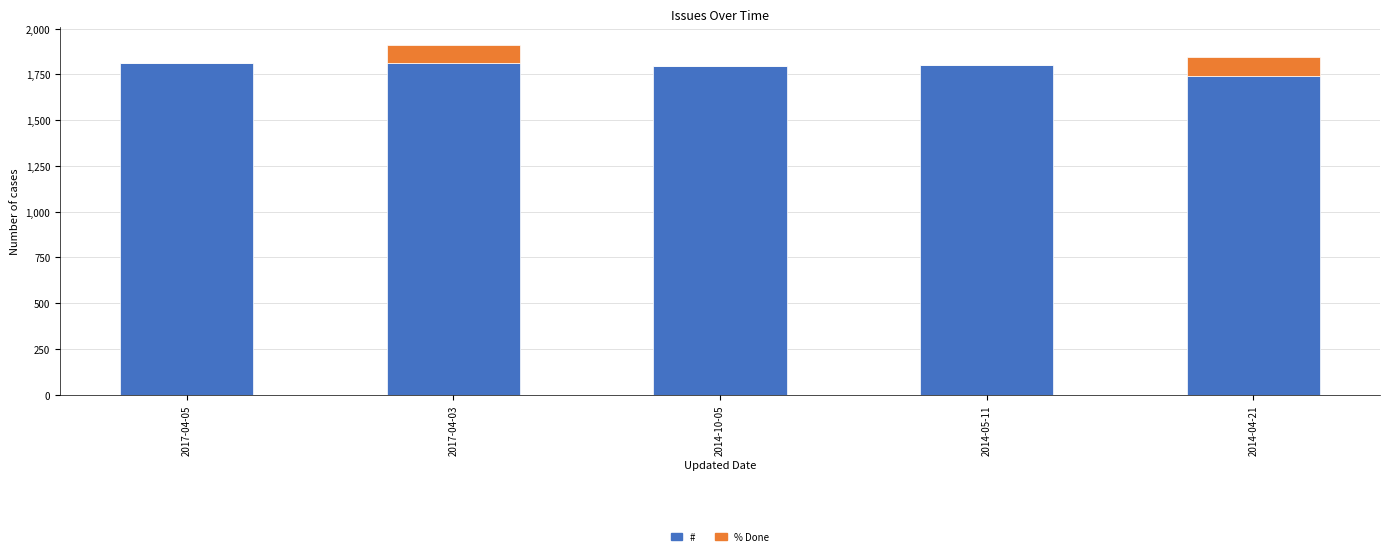

Is it true that # equals 1801 at 2014-05-11?

True